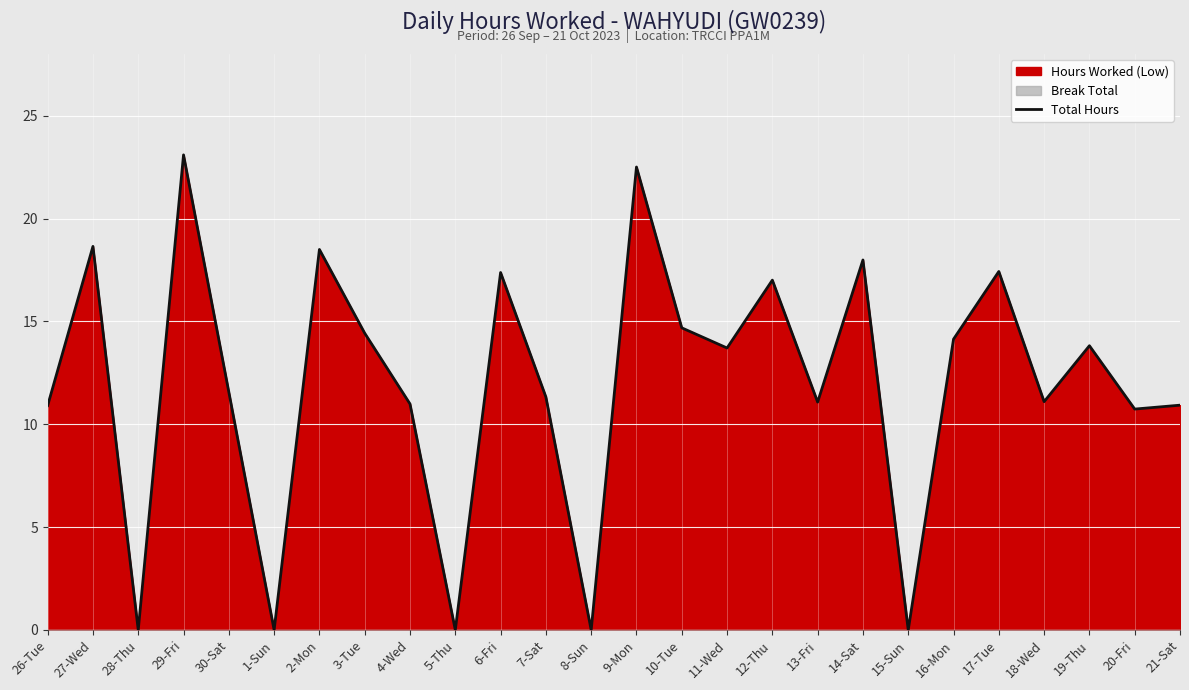

How many positive values are there?

21